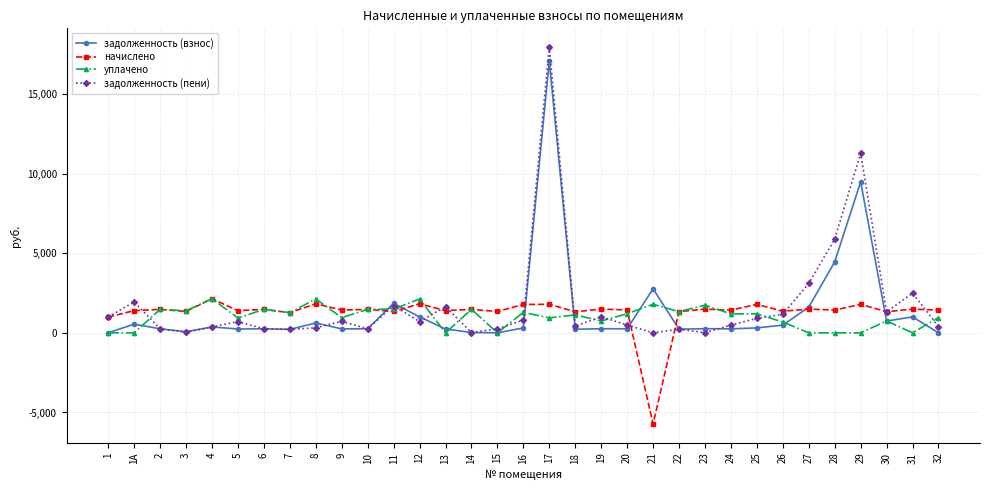

True or false: задолженность (пени) has more than 0 points higher than both neighbors.

True